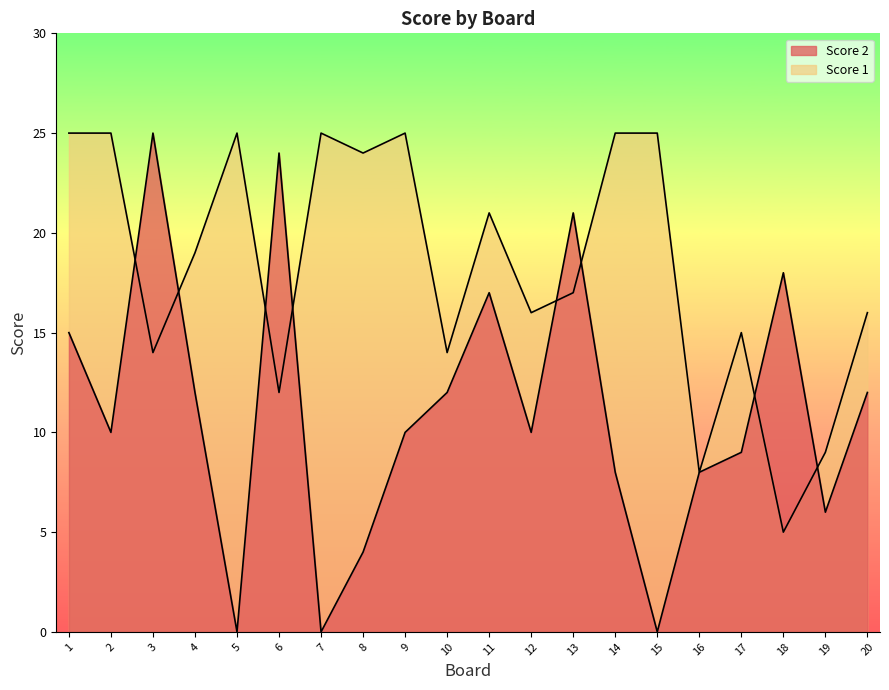

At how many categories does at least one series exceed 3?

20